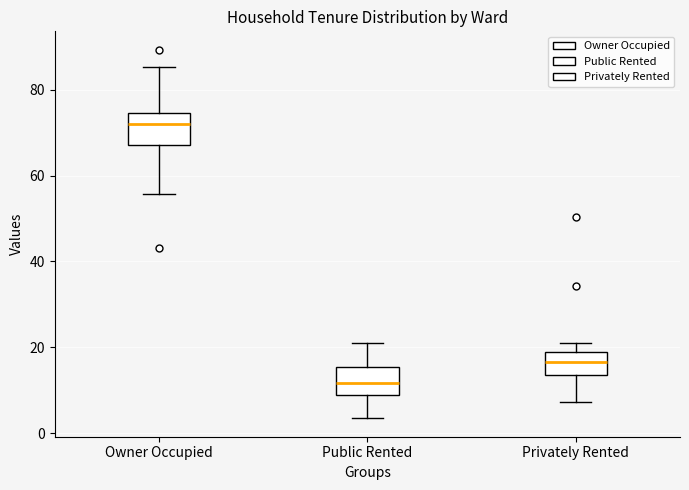

Where is the lower edge of the box for Privately Rented on the y-axis? The values are not printed on the chart, so give them approximately, as read against the axis.

14